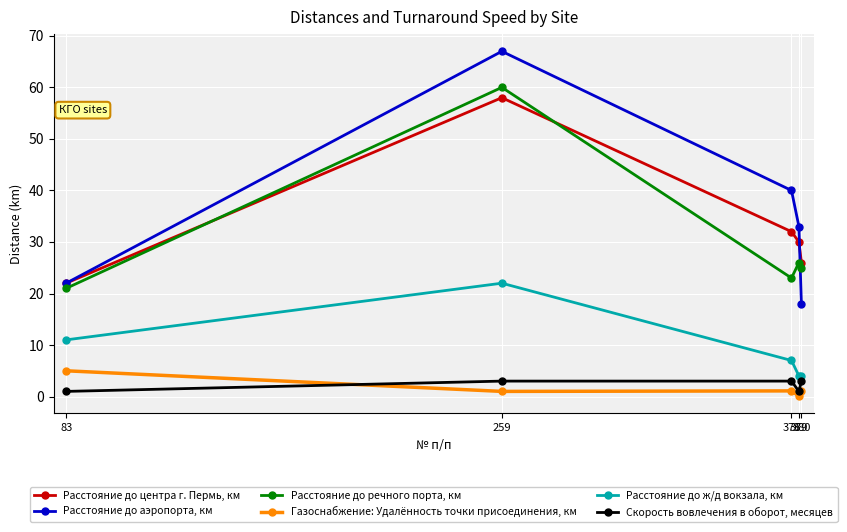

At which category is the sum across all series the highest?

259